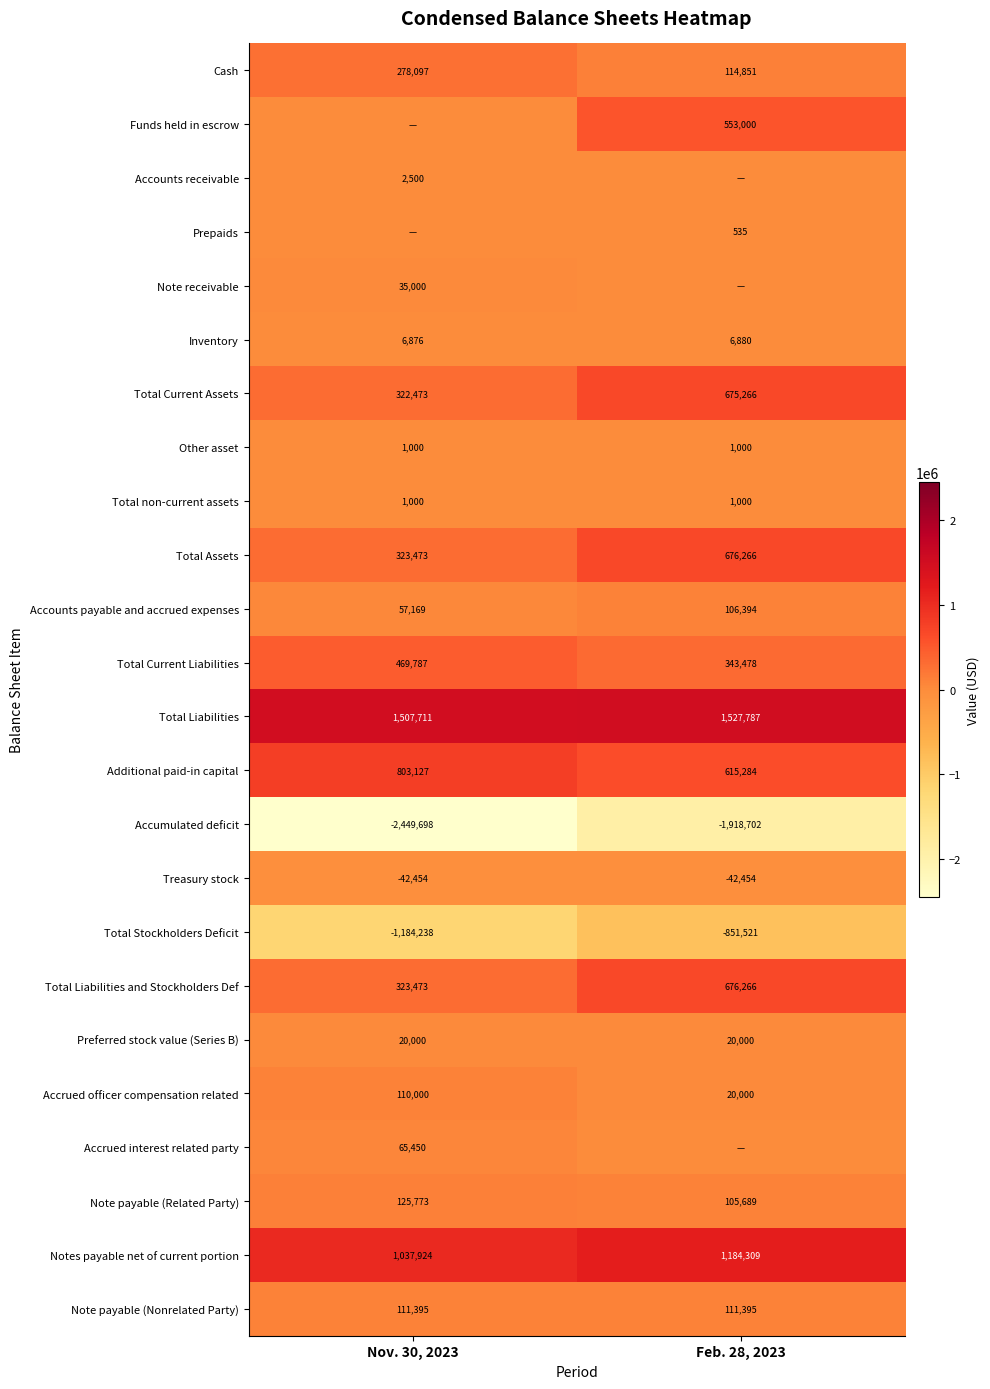

True or false: Note payable (Related Party) has a value of 167672.7 at Feb. 28, 2023.

False